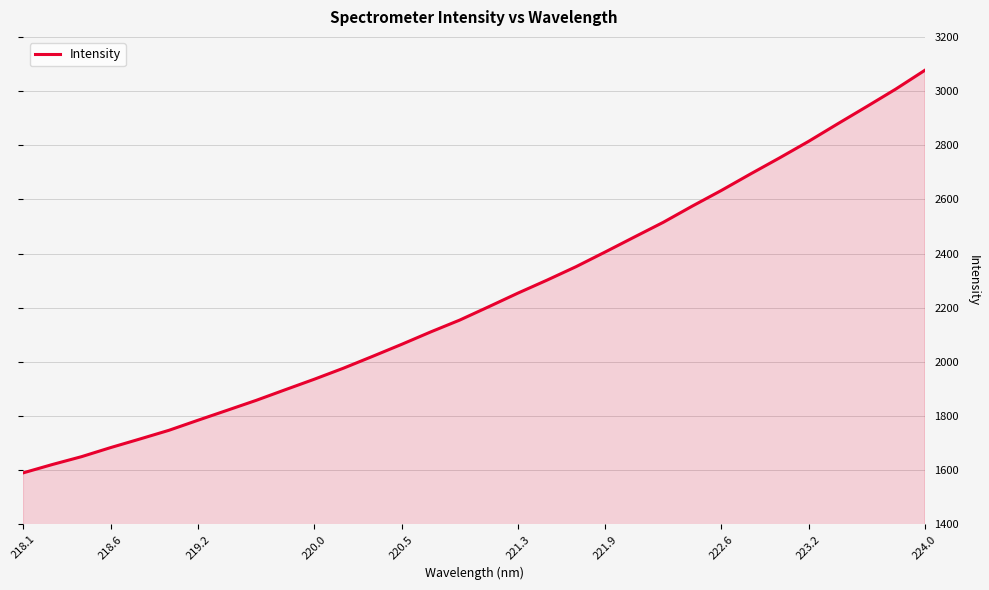

What is the difference between the maximum and minimum values?

1485.6